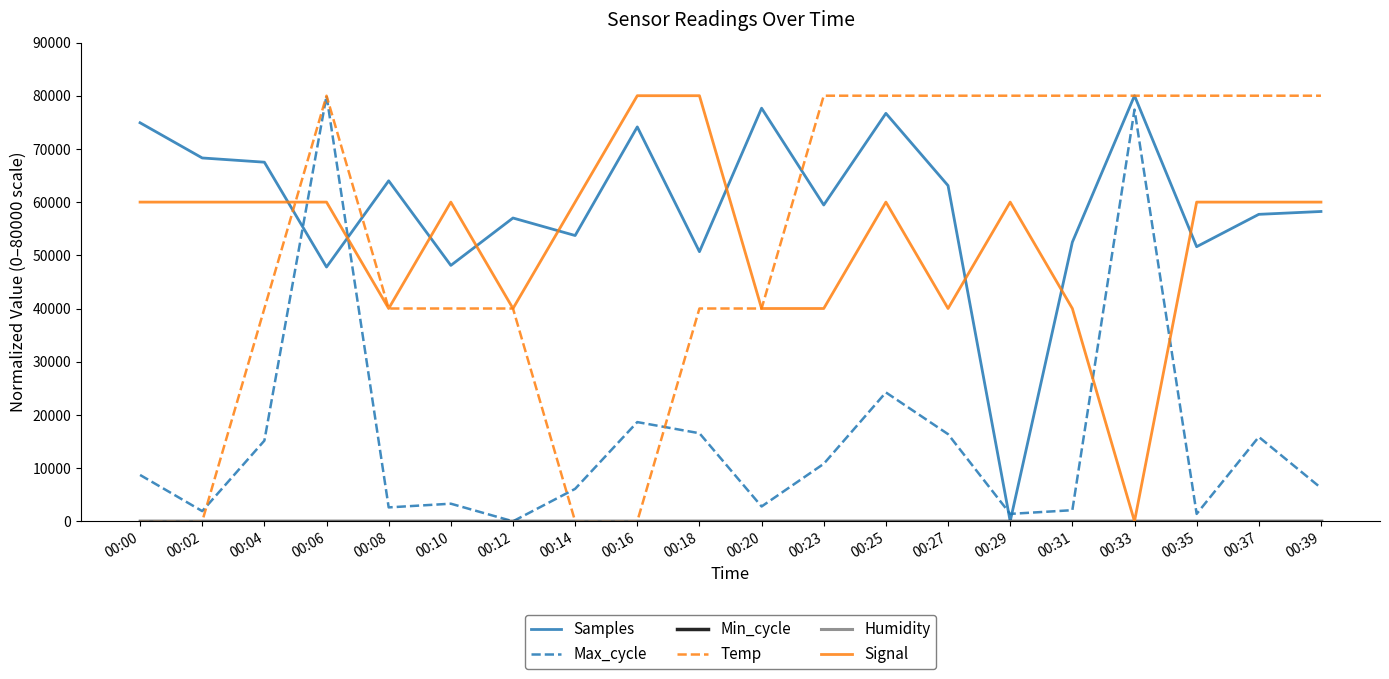

What is the difference between the Signal values at 00:20 and 00:33?

40000.0